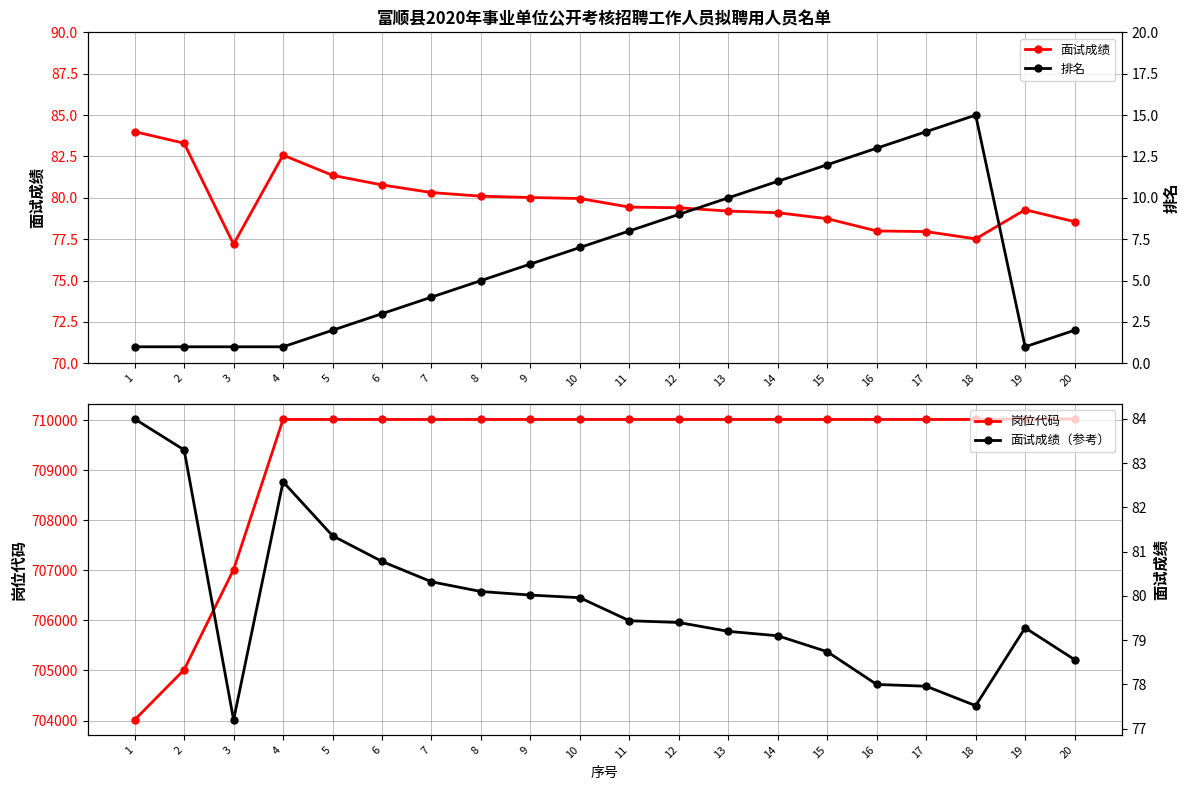

What are all the series names shown in the legend?

面试成绩, 岗位代码, 排名, 面试成绩（参考）